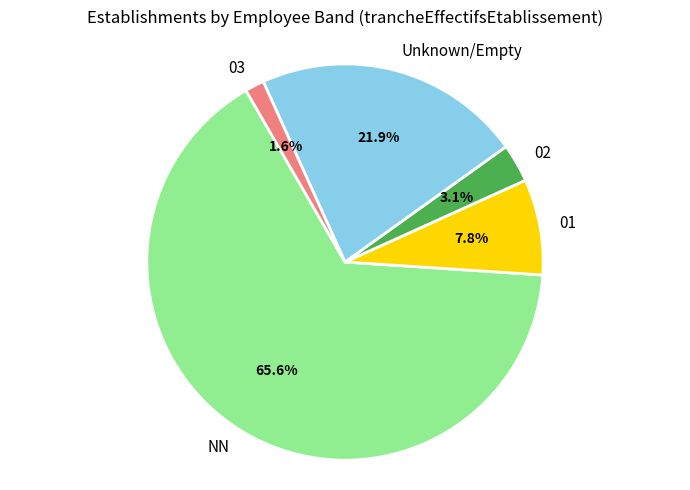

Between 02 and NN, which is larger?

NN